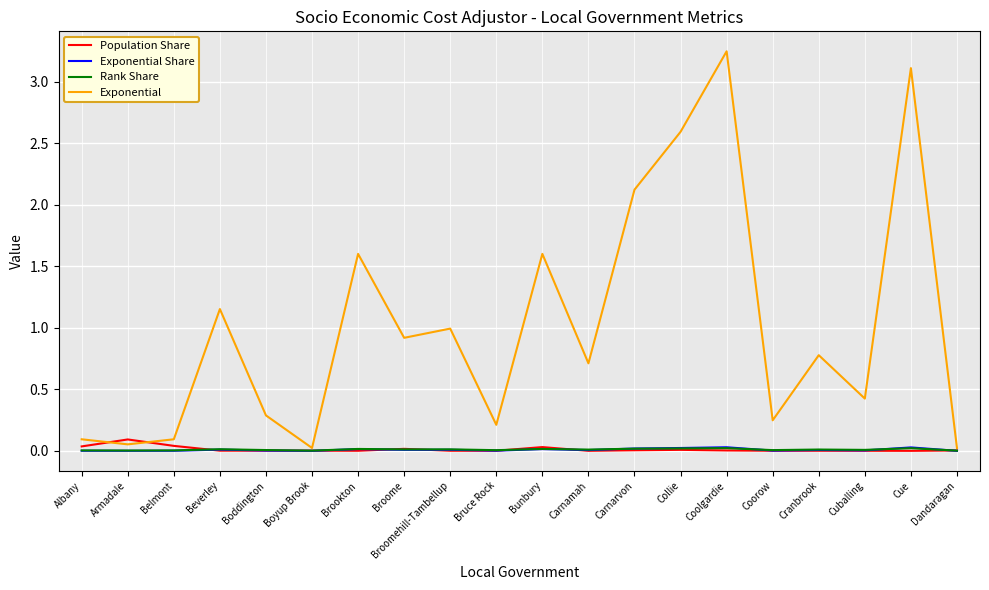

Which series has the largest total across all categories?

Exponential